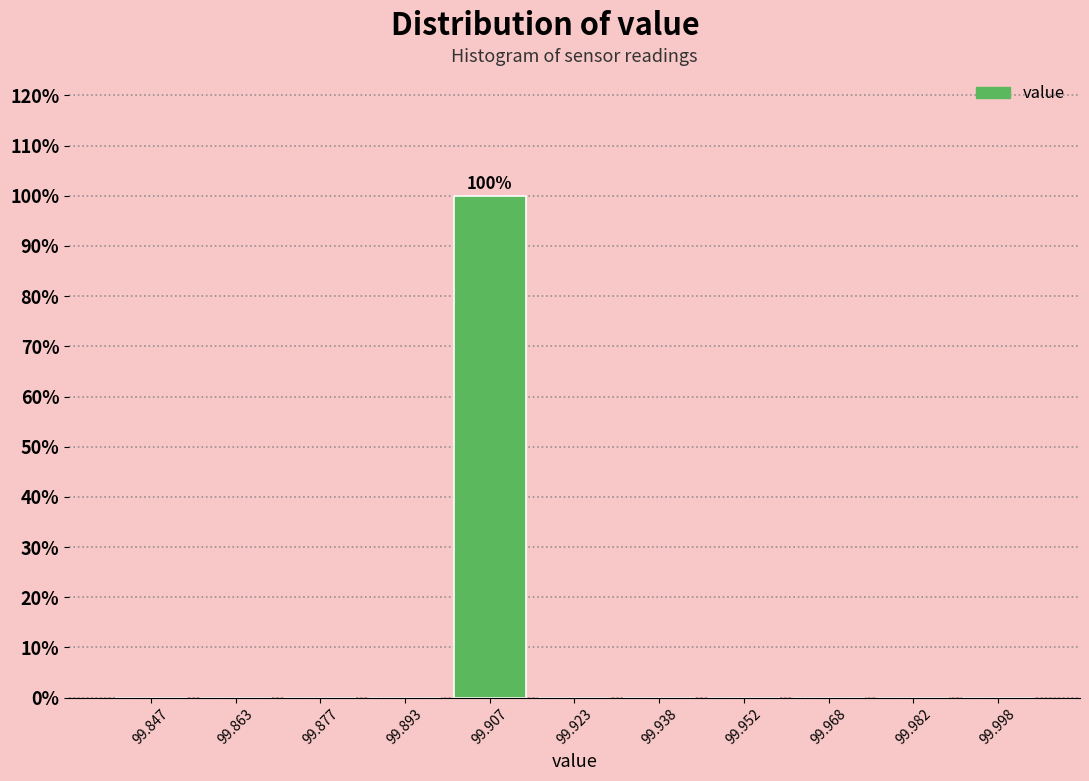

Over which range of the x-axis is the bar tallest?

99.900 to 99.915